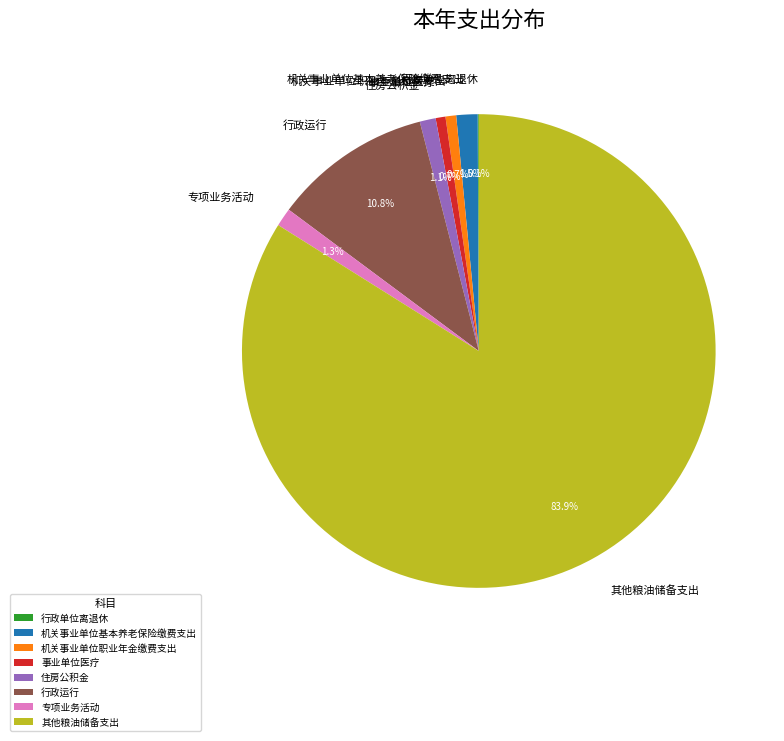

Does 其他粮油储备支出 represent more than half of the total?

Yes